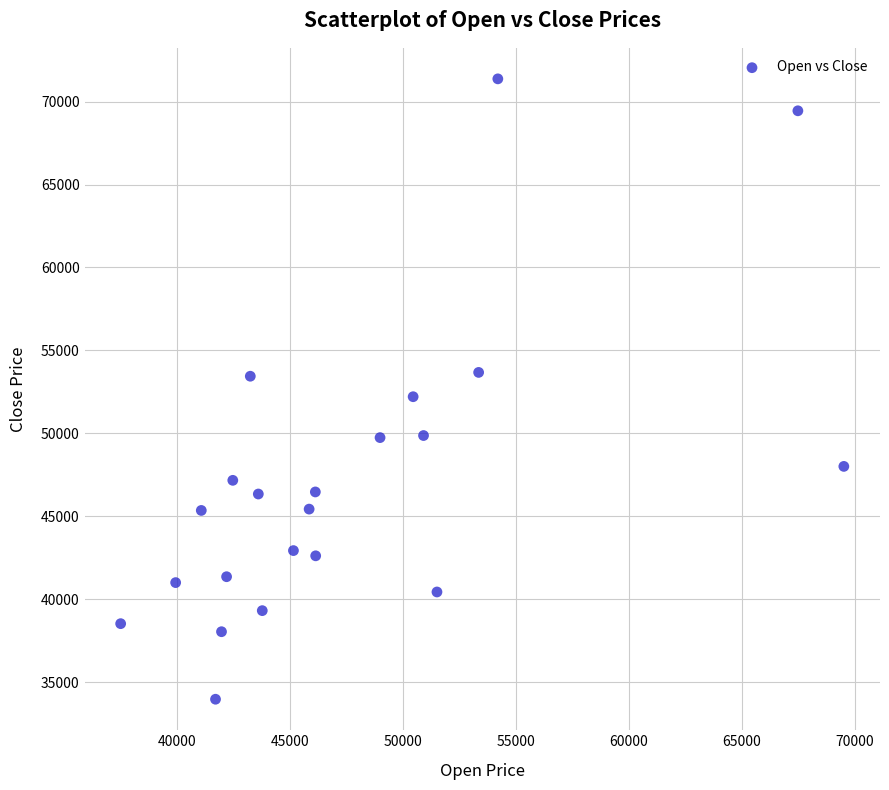

What is the range of X values (max minus min)?

32020